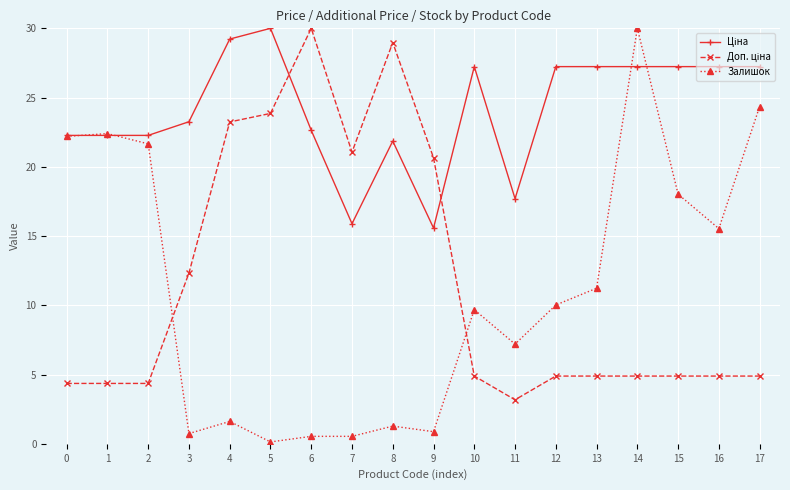

Which series has the widest spread of values?

Залишок